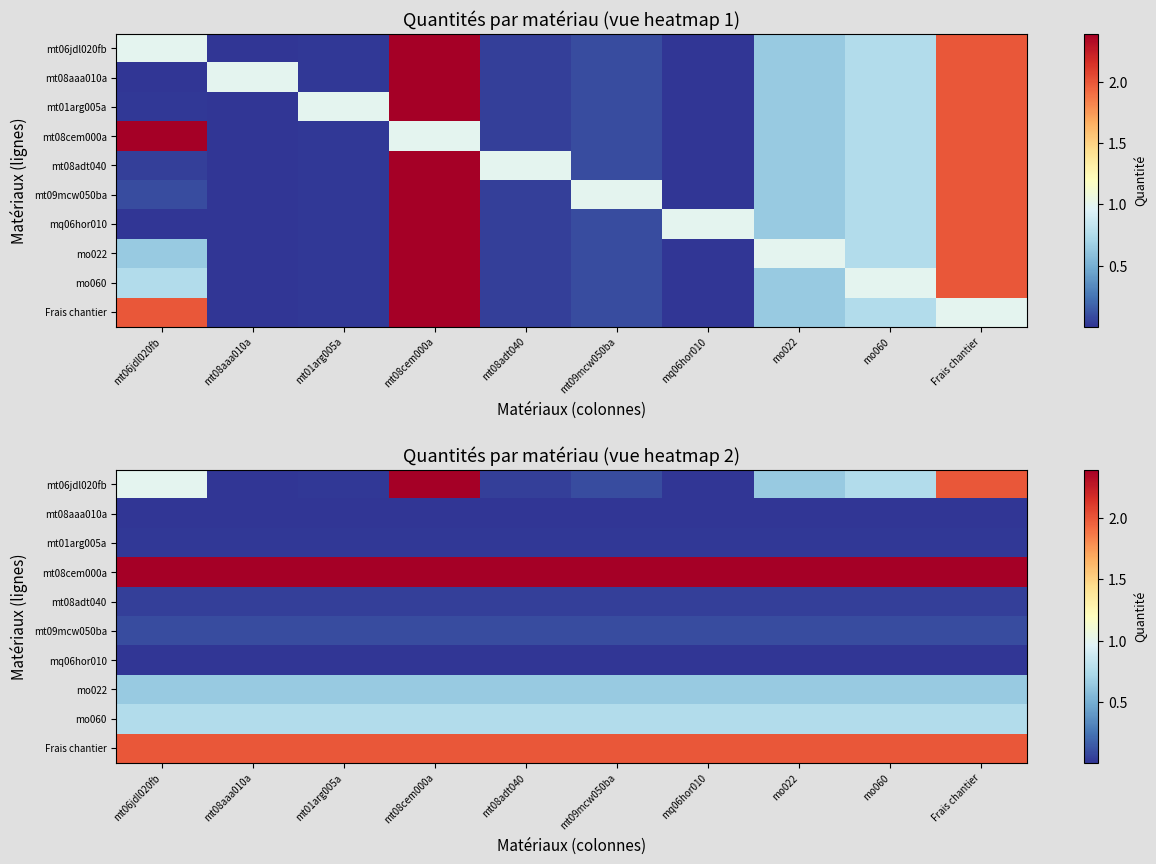

At mt09mcw050ba, list the series in order from largest to smallest.

mt08cem000a, Frais chantier, mo060, mo022, mt06jdl020fb, mt09mcw050ba, mt08adt040, mt01arg005a, mq06hor010, mt08aaa010a